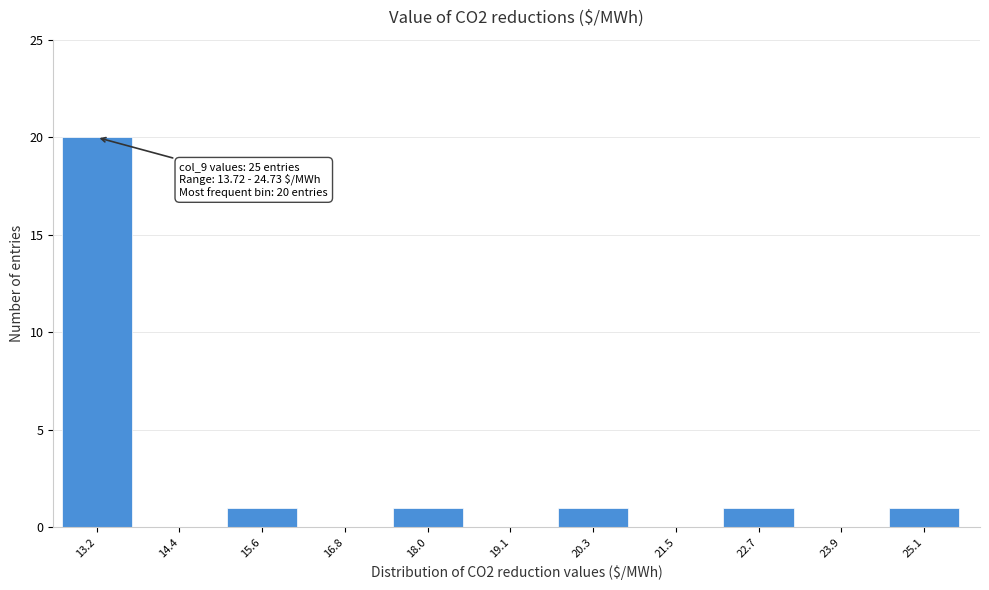

Over which range of the x-axis is the bar tallest?

12.8 to 13.8